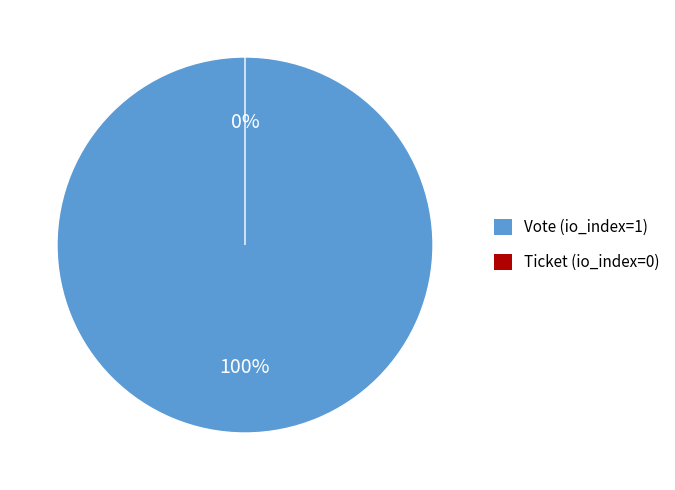

What percentage is the Vote (io_index=1) slice, to the nearest percent?

100%